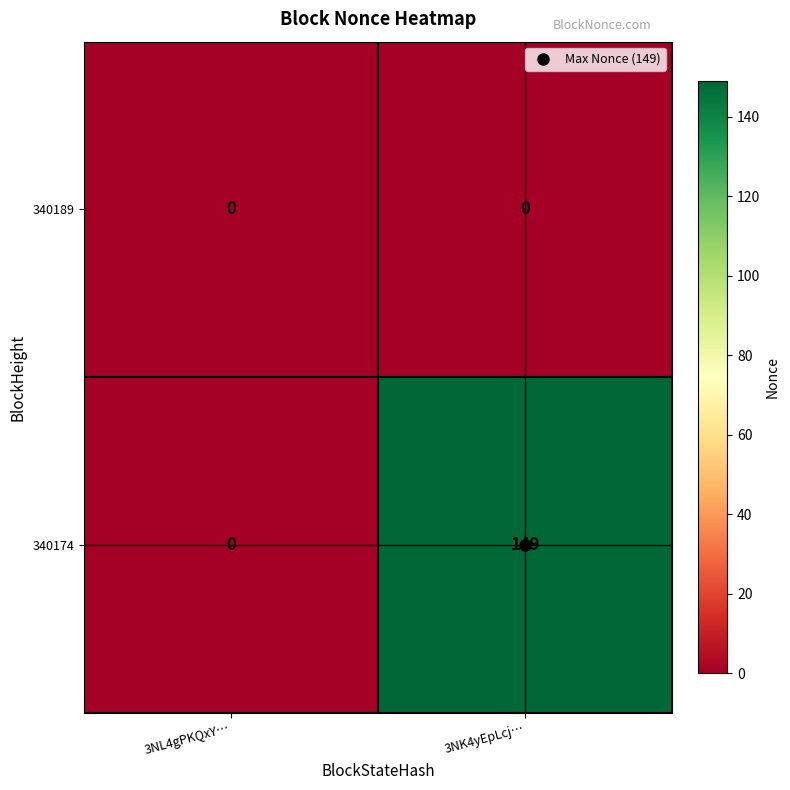

Which series has the widest spread of values?

340174